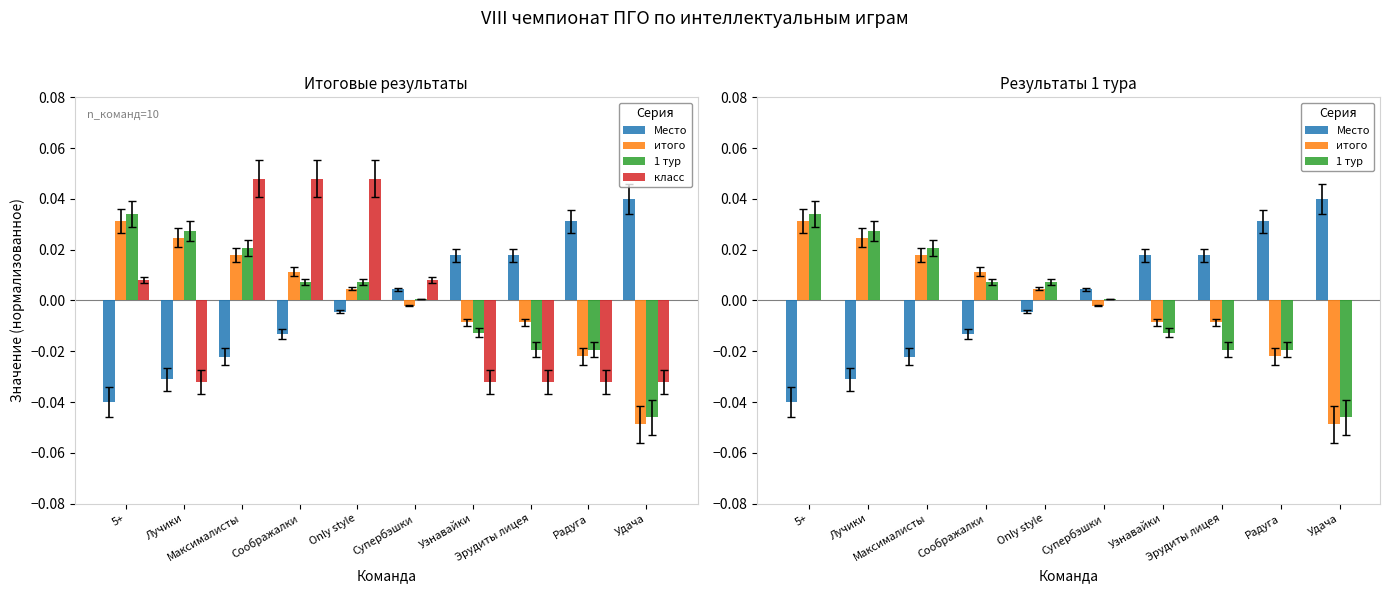

At which label does Место first exceed 0?

Супербэшки